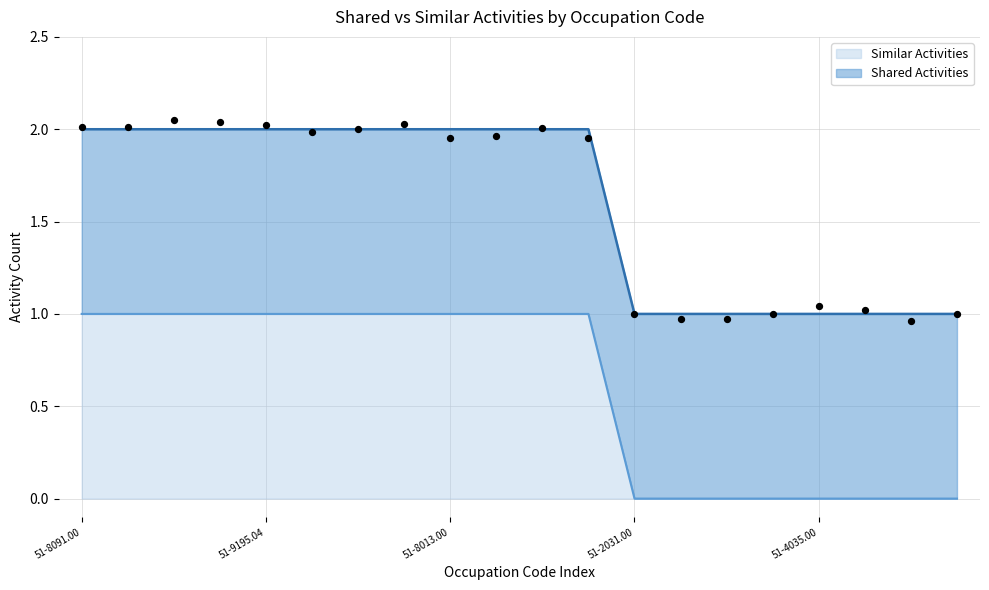

Which has a higher value, 51-9195.04 or 51-4021.00?

51-9195.04